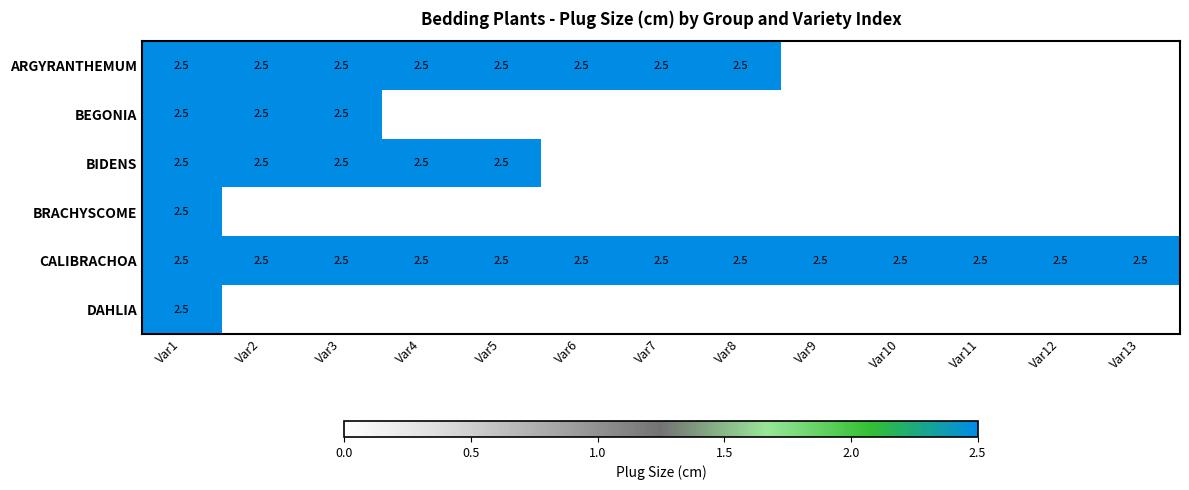

What is the sum of all CALIBRACHOA values?

32.5